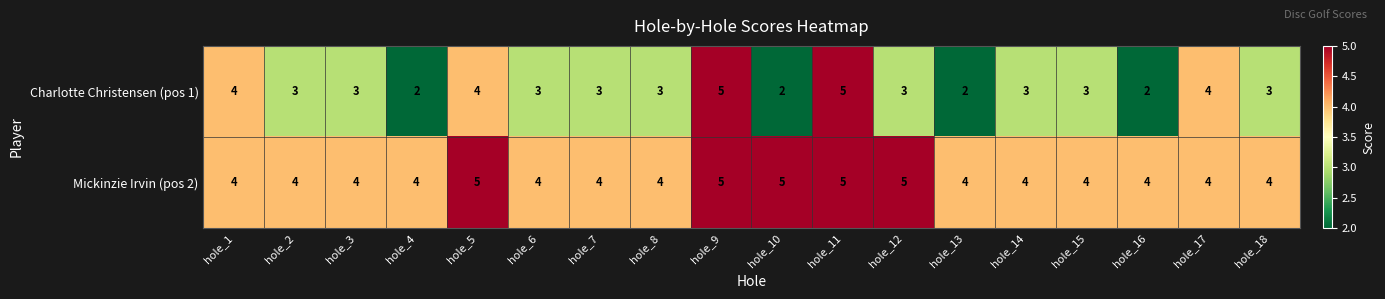

Which series has the widest spread of values?

Charlotte Christensen (pos 1)